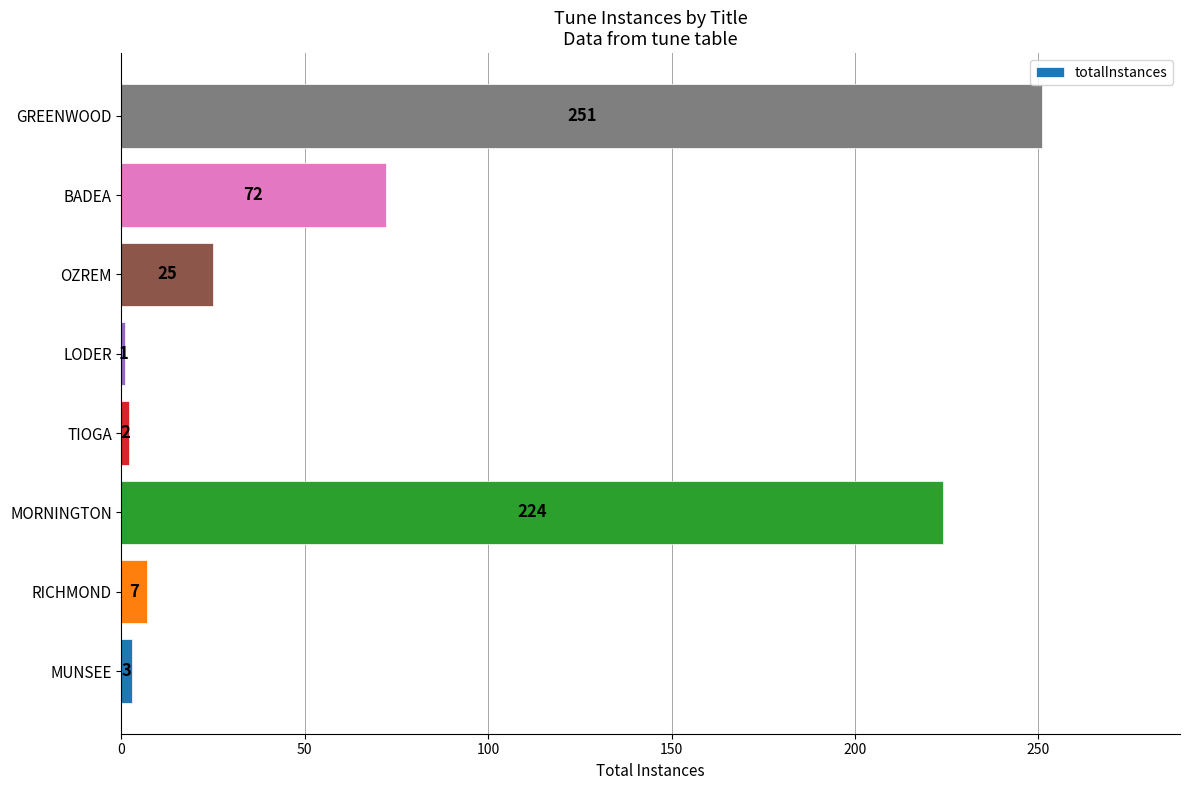

The chart shows a value of 44 at BADEA. True or false?

False